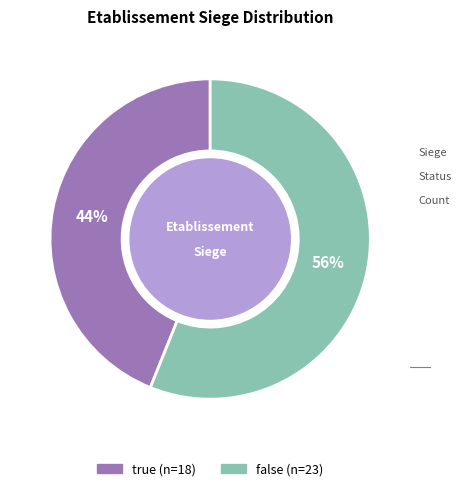

Do false and true together represent more than half of the pie?

Yes